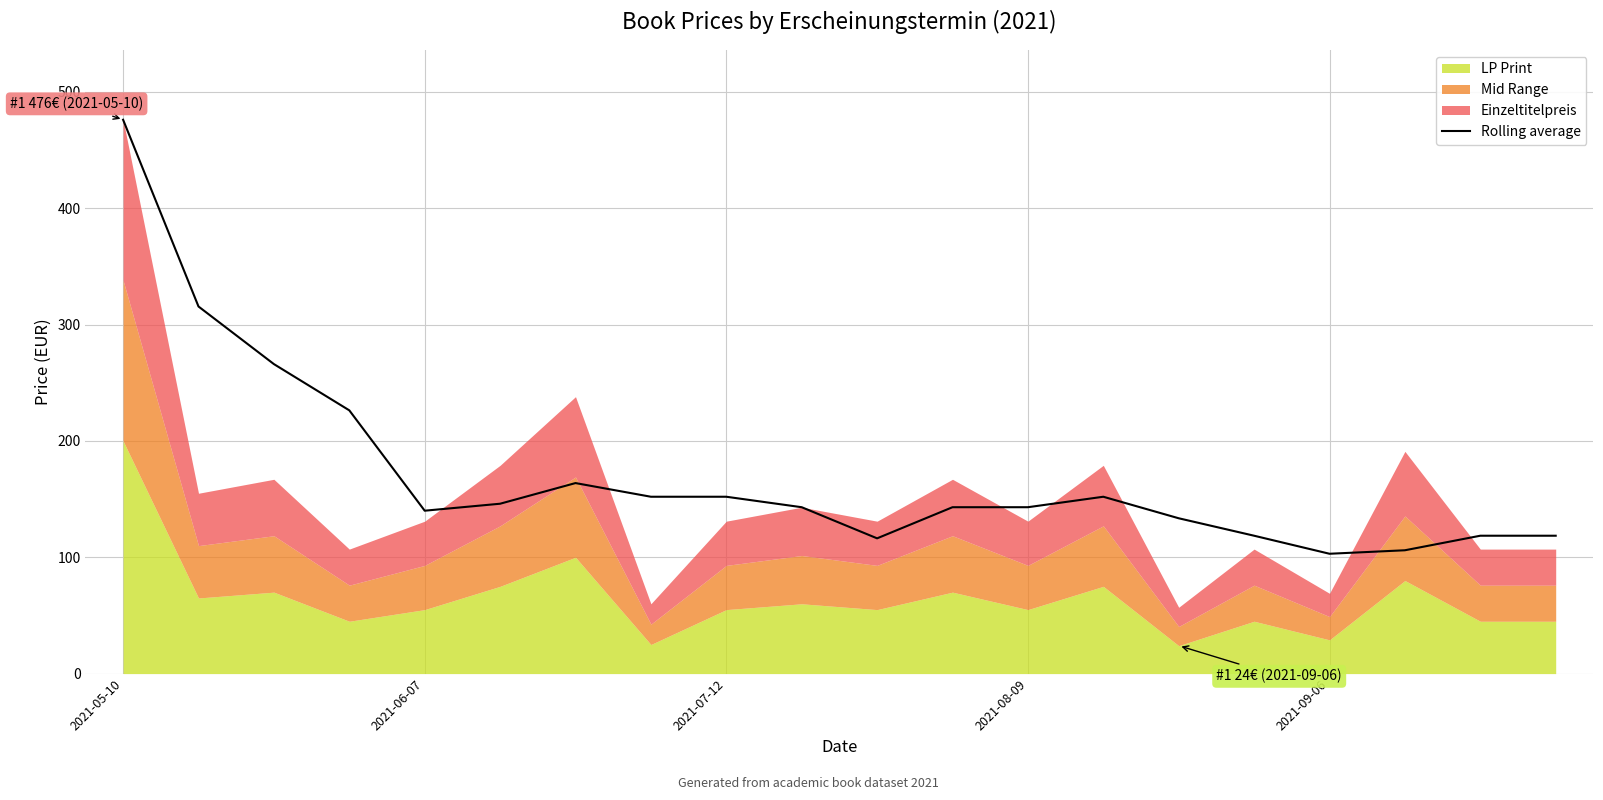

What is the approximate value at 18?

118.5